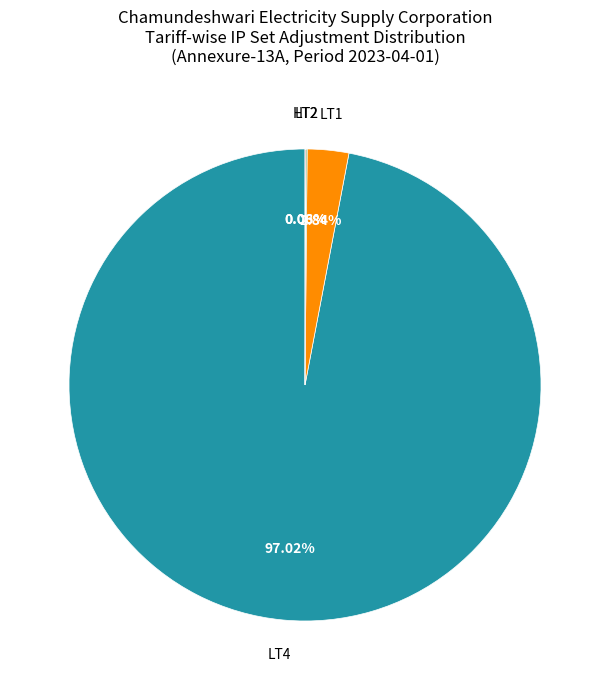

Which has a higher value, LT4 or LT1?

LT4